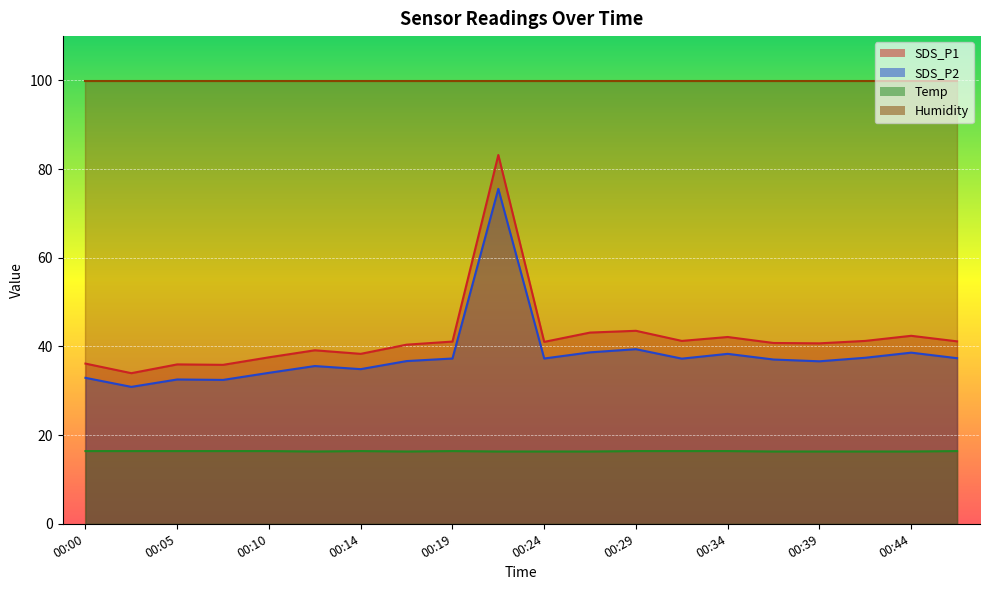

Which category has the lowest value in the Temp series?

00:12